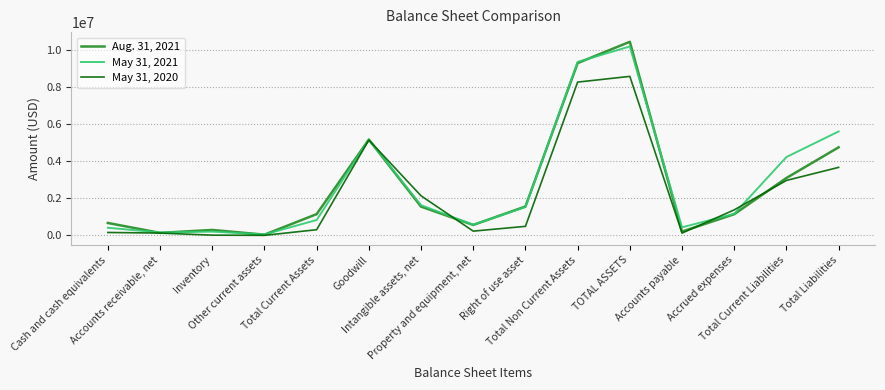

Which series ends up on top after the final intersection of May 31, 2021 and Aug. 31, 2021?

May 31, 2021